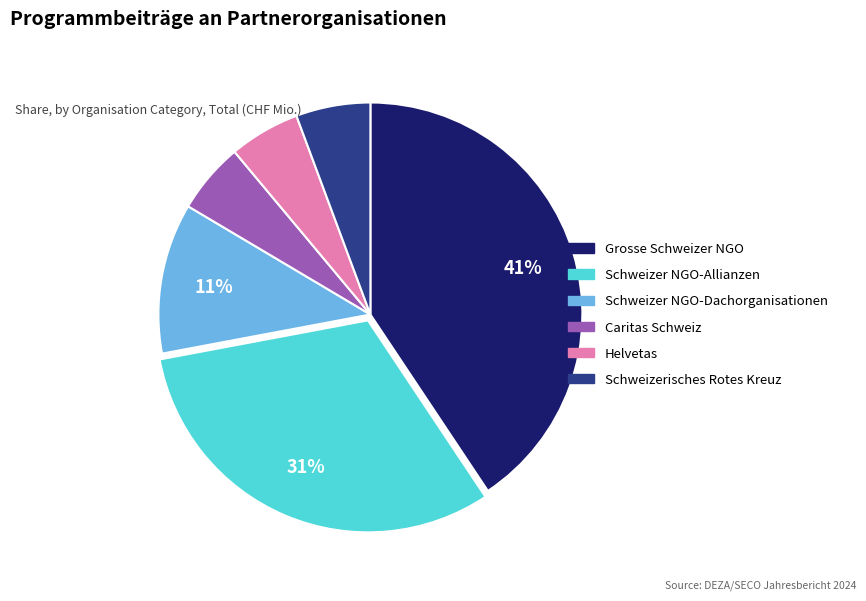

What percentage is the Helvetas slice, to the nearest percent?

5%